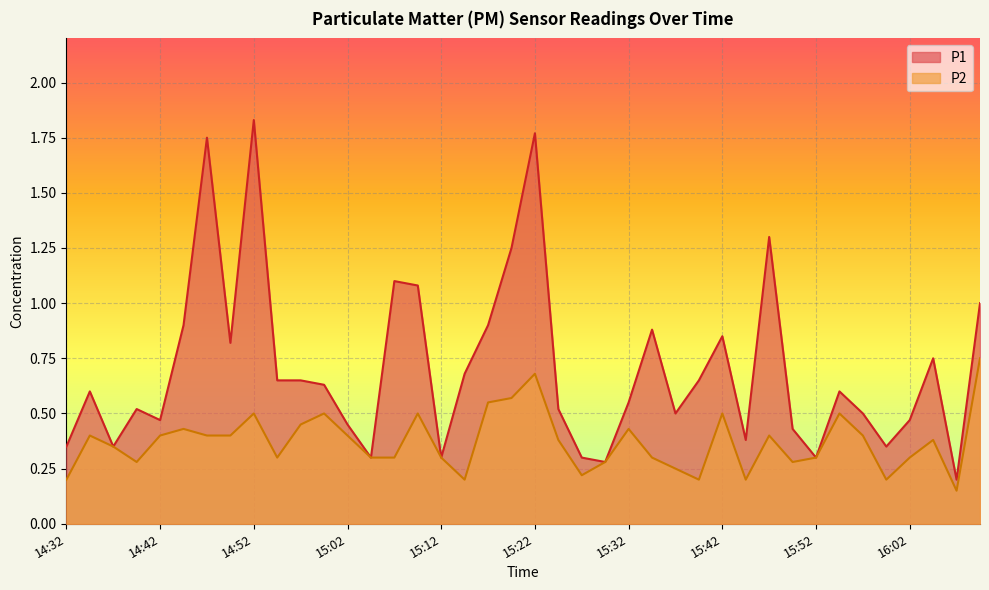

The P1 series shows 1.0 at 16:09. True or false?

True